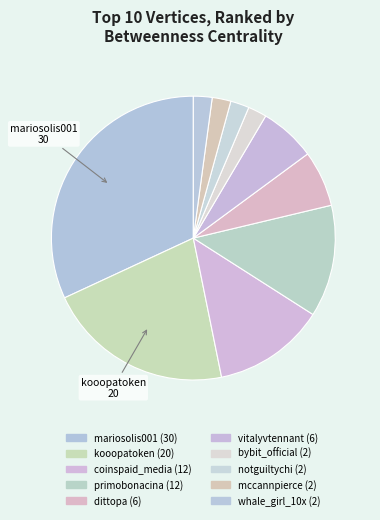

Count the number of slices in the pie.

10